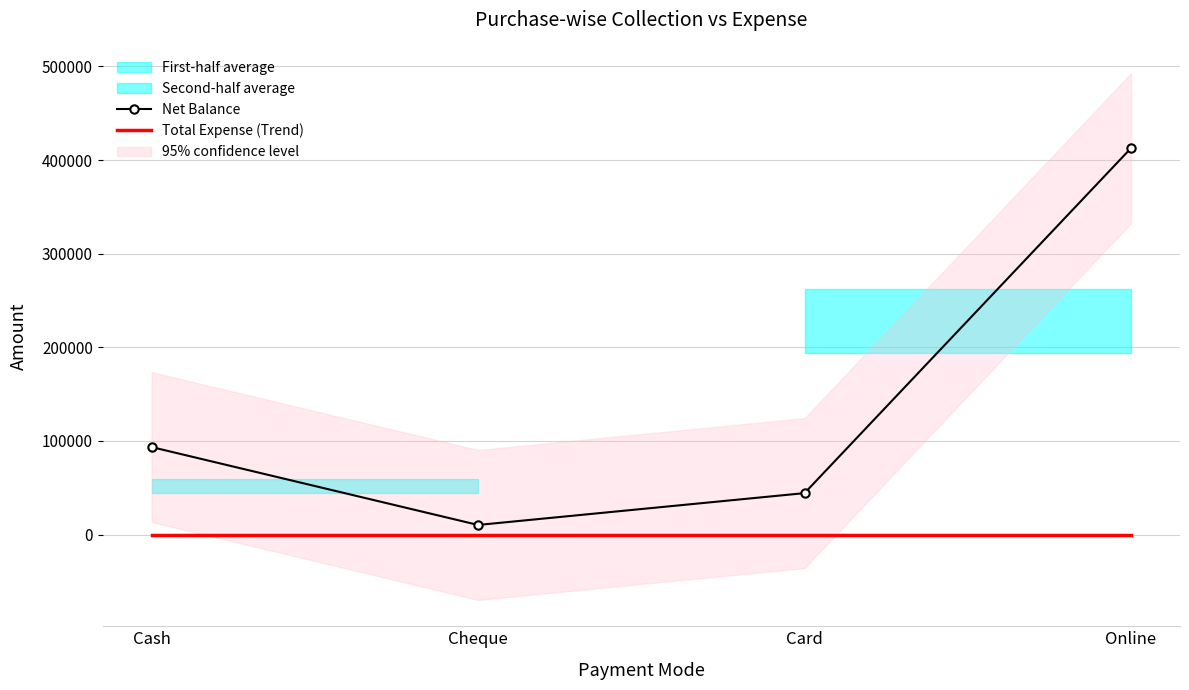

Rank the series by their maximum value, from lowest to highest.

Total Expense (Trend), Net Balance